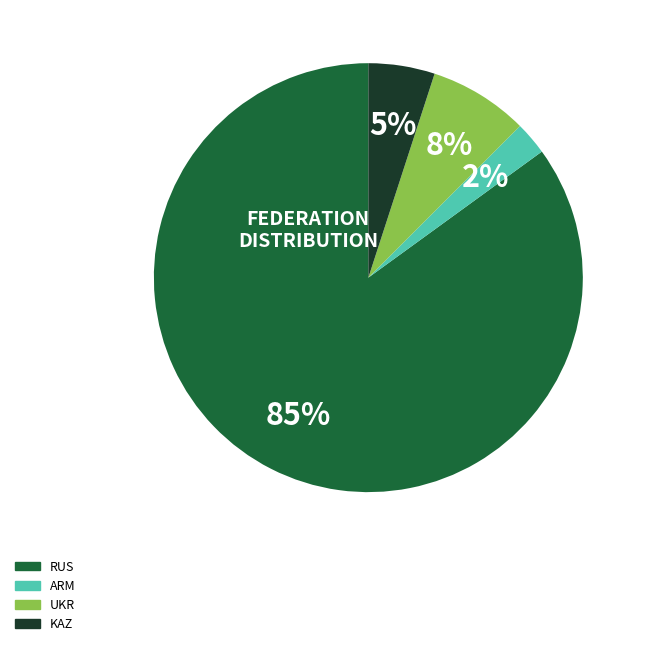

What percentage is the KAZ slice, to the nearest percent?

5%